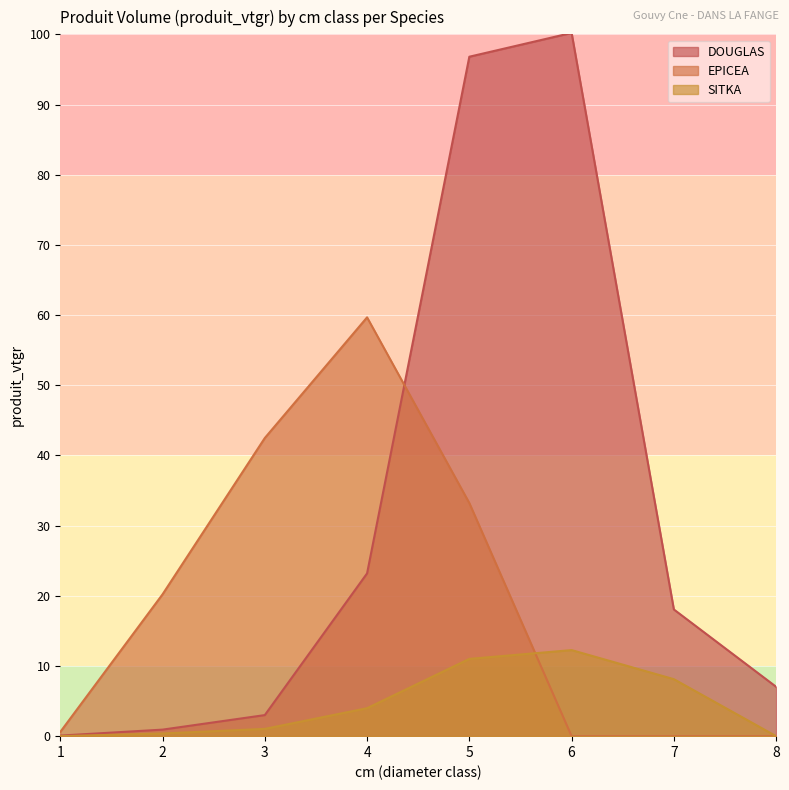

What are all the series names shown in the legend?

DOUGLAS, EPICEA, SITKA